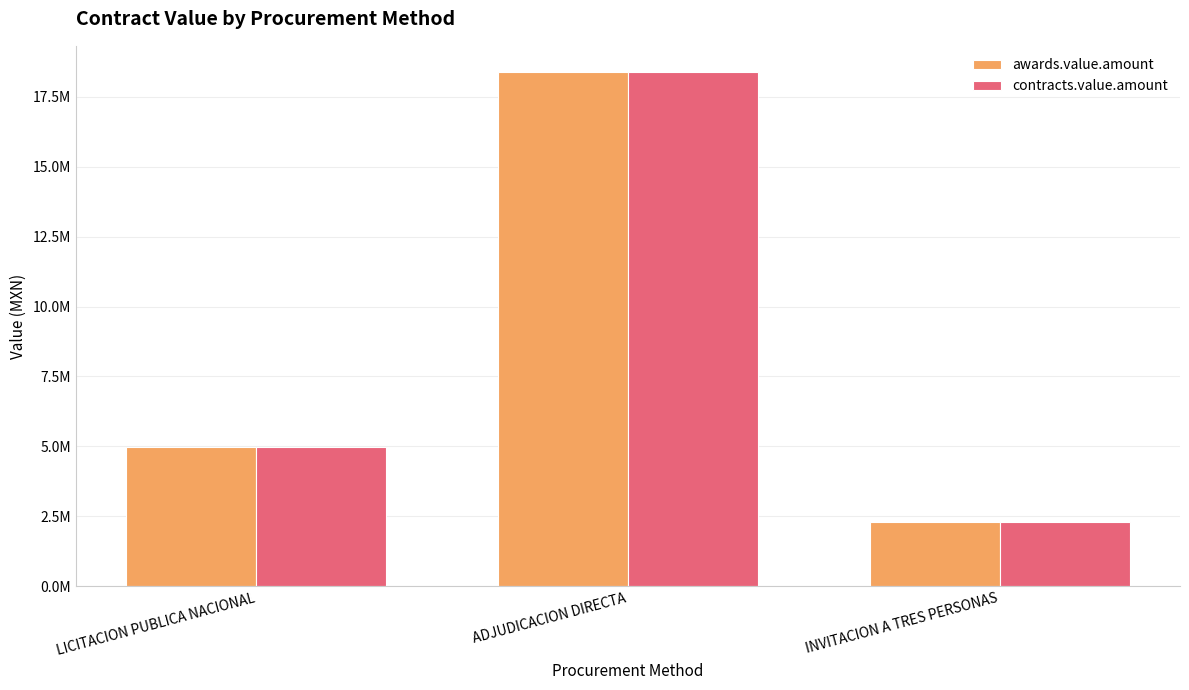

Are the bars grouped side by side (vs. stacked)?

Yes